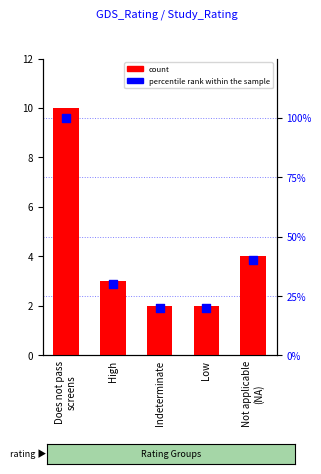

Is the value of count at Does not pass
screens greater than the value of percentile rank within the sample at High?

No